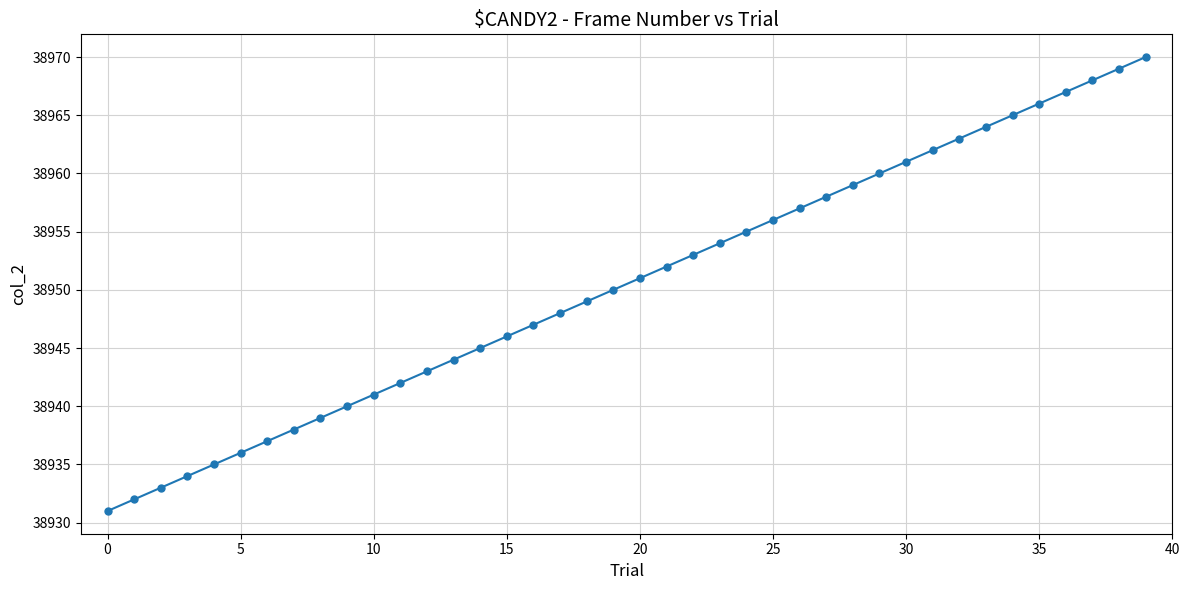

What is the difference between the maximum and minimum values?

39